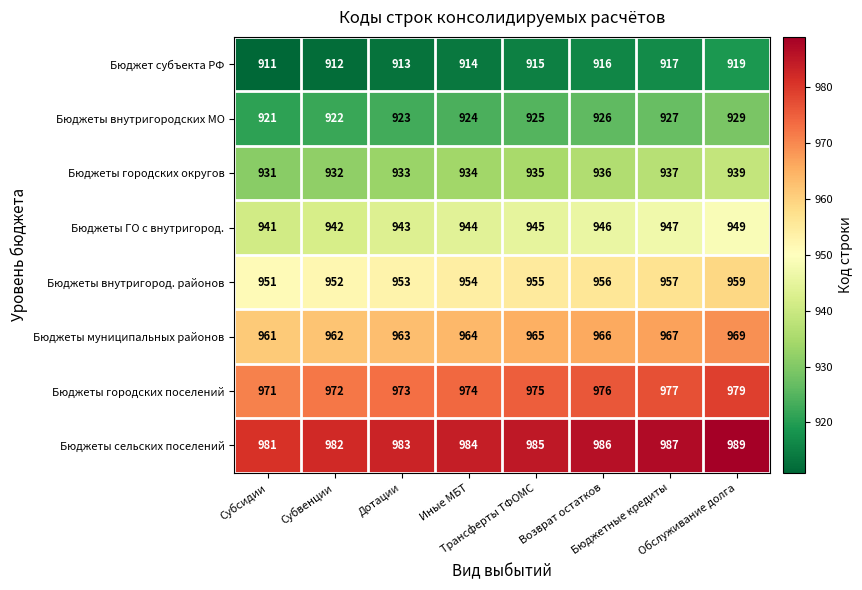

At how many categories does at least one series exceed 938?

8